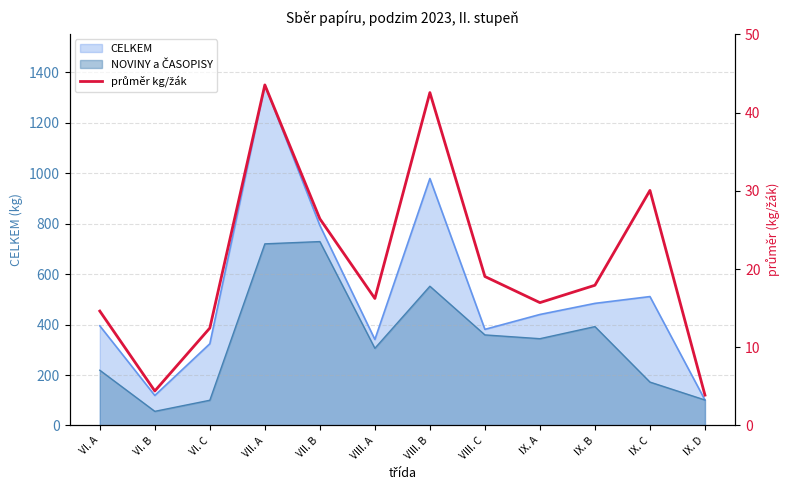

How many data points are above 17?

6